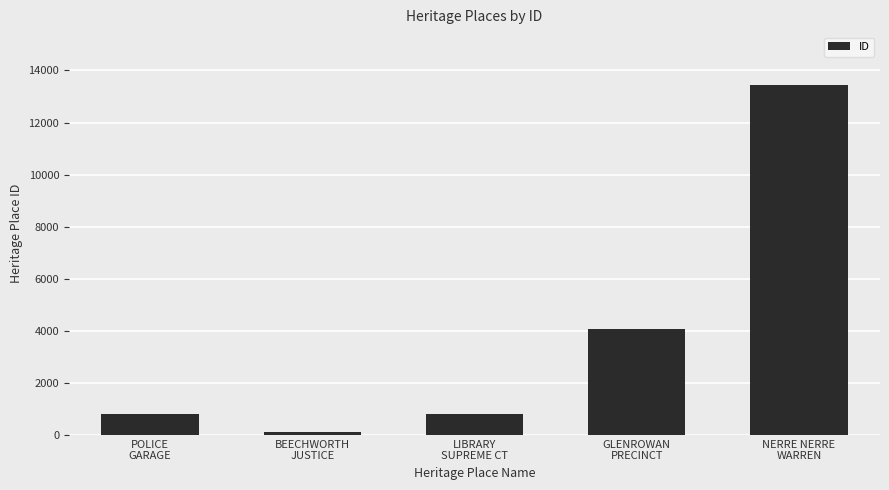

What is the greatest value displayed?

13456